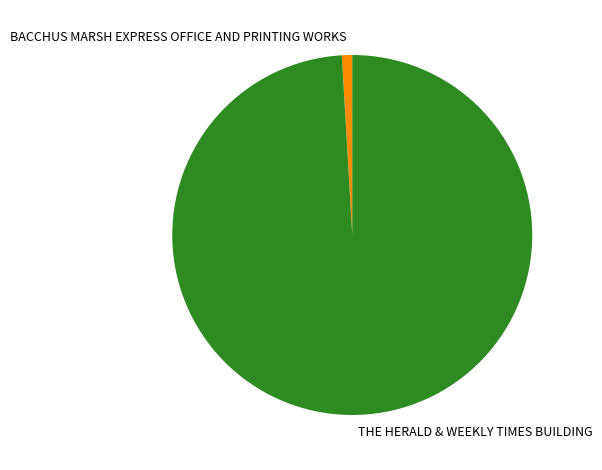

Which has a higher value, BACCHUS MARSH EXPRESS OFFICE AND PRINTING WORKS or THE HERALD & WEEKLY TIMES BUILDING?

THE HERALD & WEEKLY TIMES BUILDING